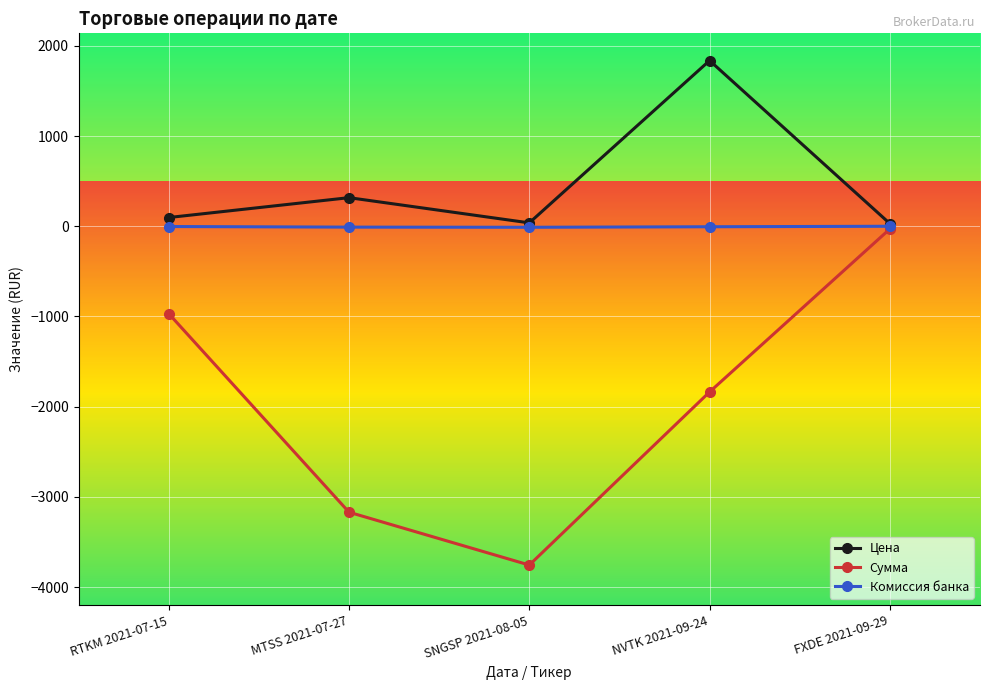

Rank the series at NVTK 2021-09-24 from highest to lowest value.

Цена, Комиссия банка, Сумма